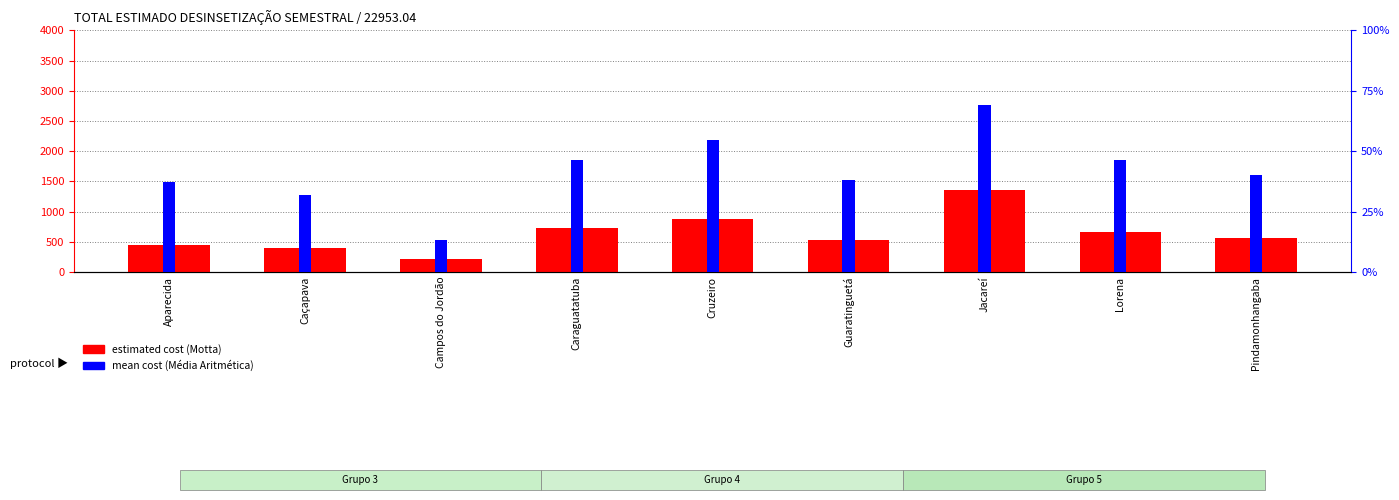

True or false: percentile rank within the sample has a value of 10.0 at Pindamonhangaba.

False